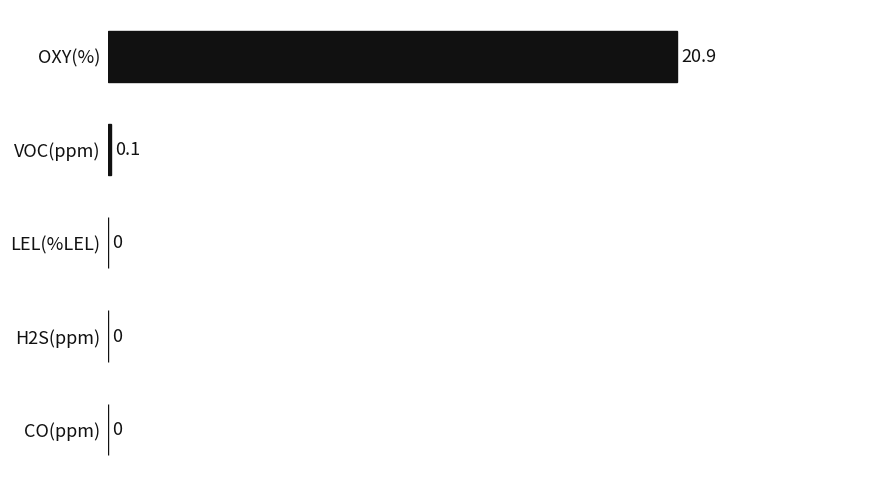

How many categories are shown in the chart?

5